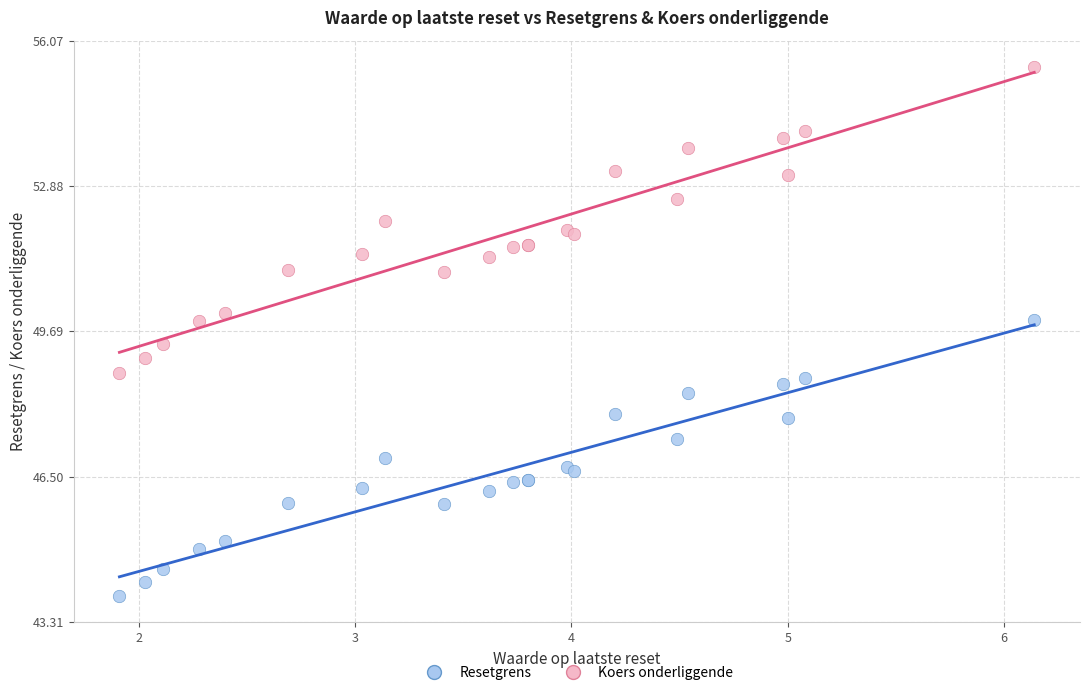

Which series reaches the maximum Y coordinate?

Koers onderliggende